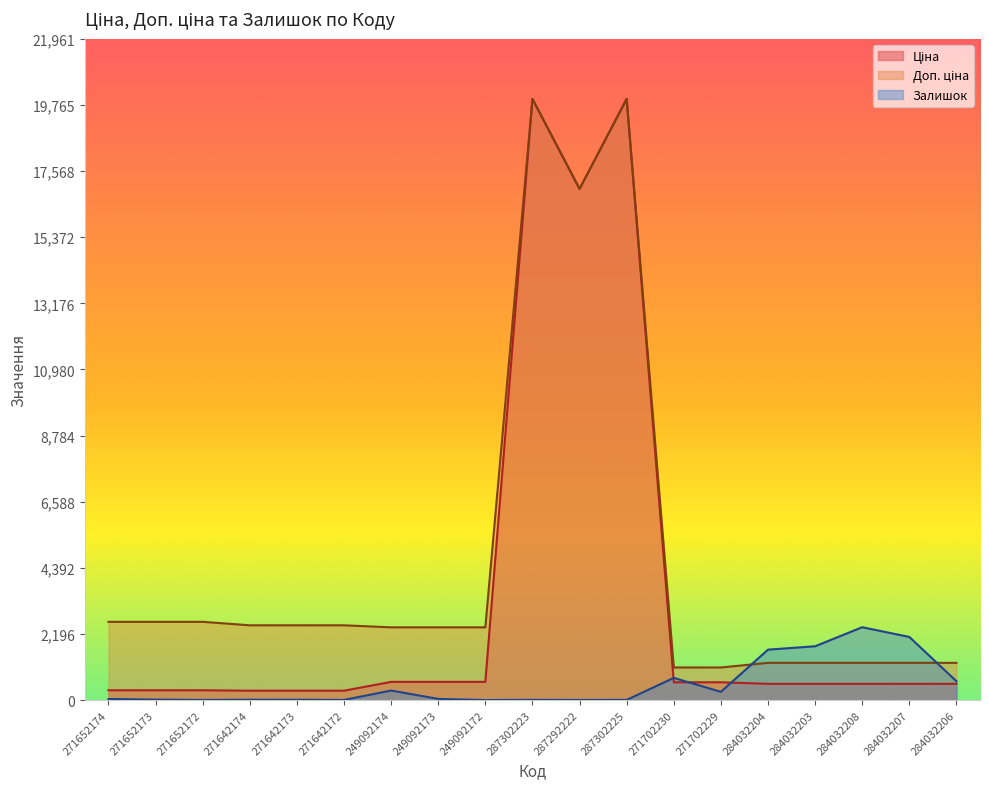

What is the difference between the highest and lowest values at 271642172?

2478.4